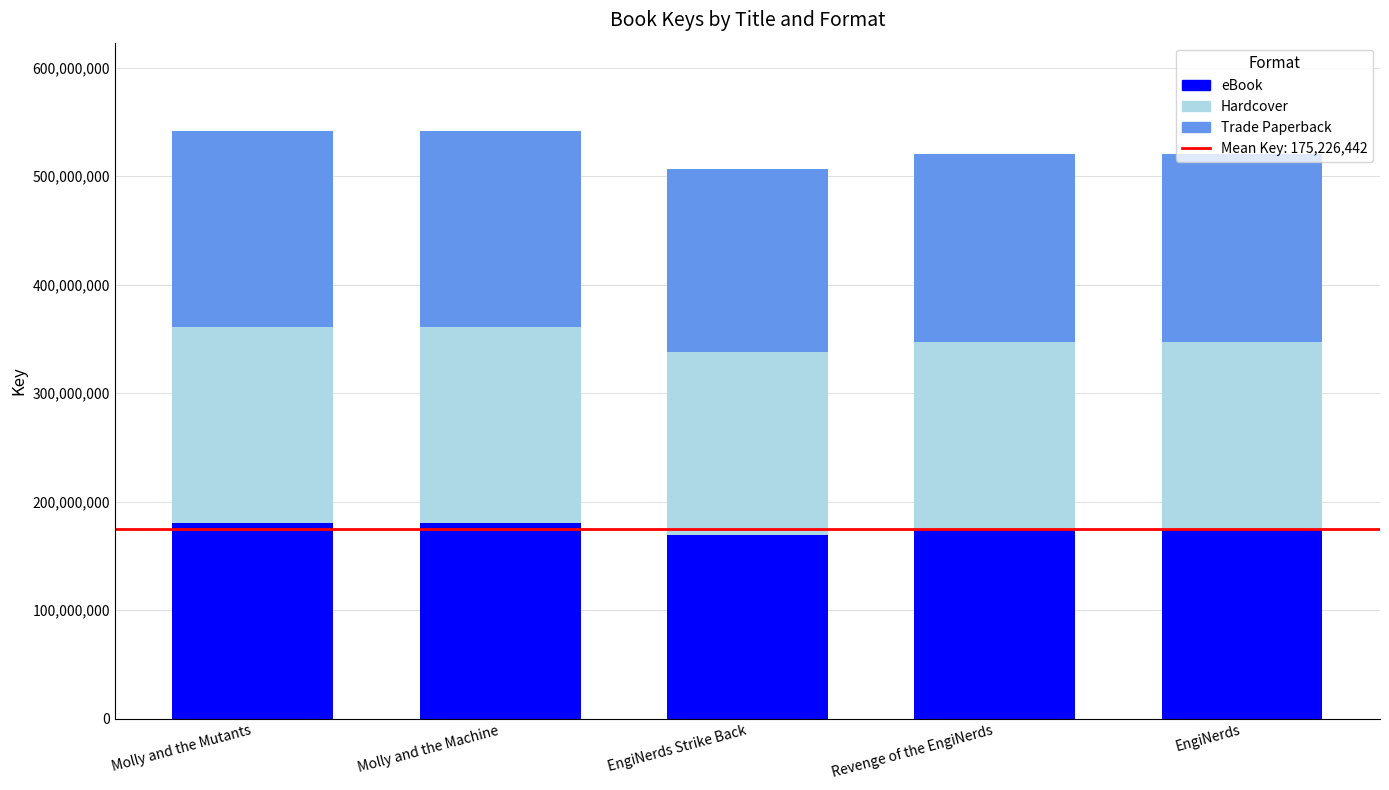

What is the average value of the eBook series?

175410262